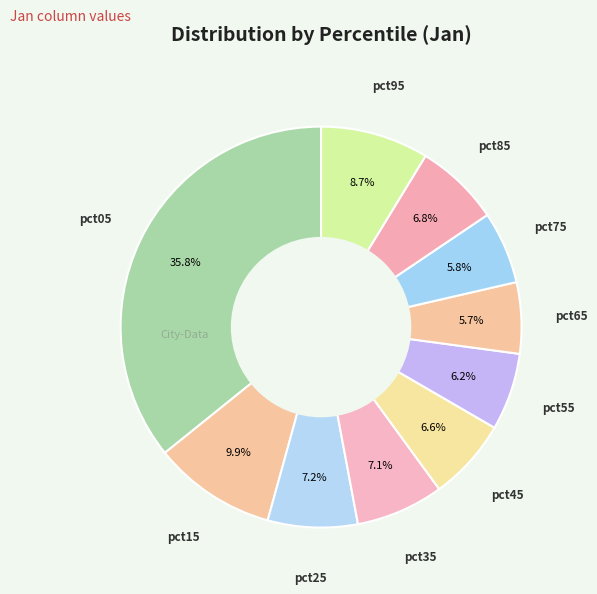

Does any single category account for the majority?

No